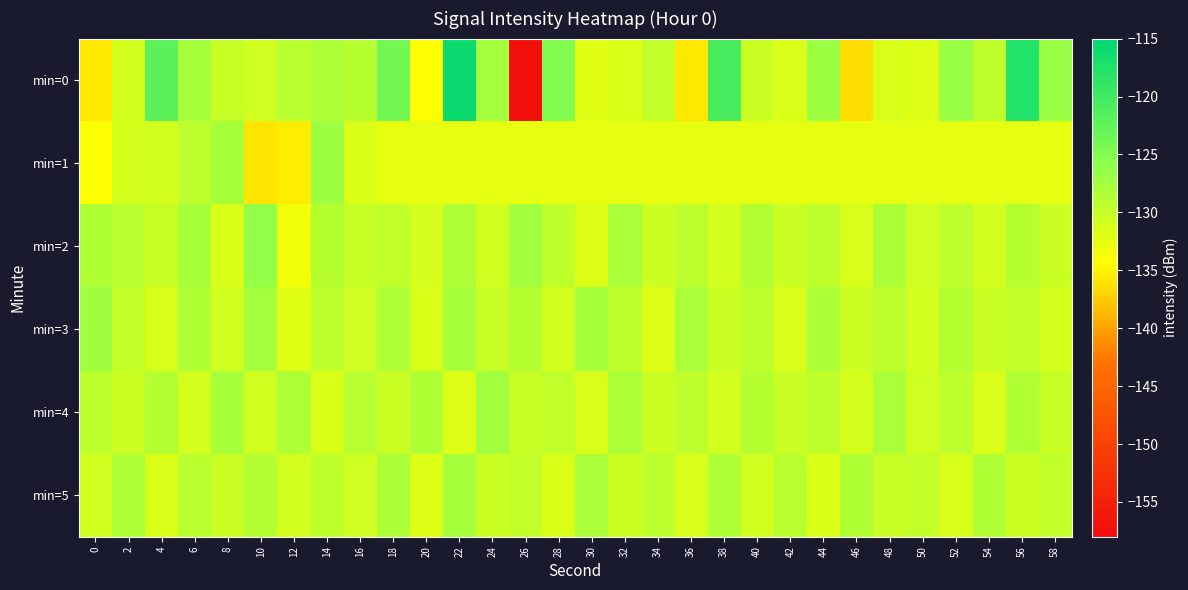

Reading right to left, what are all the values shown in this chart?

min=0: 58=-126.6	56=-117.9	54=-129.6	52=-126.7	50=-132.0	48=-131.4	46=-136.4	44=-127.0	42=-131.6	40=-130.4	38=-120.6	36=-135.8	34=-129.8	32=-131.6	30=-132.0	28=-125.0	26=-157.6	24=-127.4	22=-116.0	20=-134.4	18=-123.9	16=-128.9	14=-128.3	12=-129.1	10=-130.6	8=-130.0	6=-127.6	4=-121.9	2=-131.1	0=-135.8
min=1: 58=-132.5	56=-132.5	54=-132.5	52=-132.5	50=-132.5	48=-132.5	46=-132.5	44=-132.5	42=-132.5	40=-132.5	38=-132.5	36=-132.5	34=-132.5	32=-132.5	30=-132.5	28=-132.5	26=-132.5	24=-132.5	22=-132.5	20=-132.5	18=-132.5	16=-131.7	14=-127.0	12=-135.4	10=-135.9	8=-127.9	6=-129.4	4=-131.1	2=-131.3	0=-134.3
min=2: 58=-130.3	56=-128.8	54=-131.0	52=-129.4	50=-130.7	48=-128.2	46=-131.3	44=-129.6	42=-130.4	40=-128.7	38=-131.1	36=-129.3	34=-130.5	32=-128.1	30=-131.8	28=-129.5	26=-127.3	24=-130.8	22=-128.4	20=-131.2	18=-129.7	16=-130.1	14=-128.9	12=-133.4	10=-126.3	8=-131.5	6=-127.8	4=-130.2	2=-129.1	0=-128.5
min=3: 58=-131.2	56=-129.7	54=-130.3	52=-128.9	50=-131.0	48=-129.4	46=-130.6	44=-128.2	42=-131.3	40=-129.6	38=-130.4	36=-128.1	34=-131.8	32=-129.5	30=-127.6	28=-131.0	26=-128.8	24=-130.2	22=-127.9	20=-131.6	18=-128.4	16=-130.7	14=-129.3	12=-132.1	10=-127.5	8=-130.9	6=-128.6	4=-131.4	2=-129.8	0=-127.2
min=4: 58=-130.2	56=-128.5	54=-131.5	52=-129.3	50=-130.7	48=-128.1	46=-131.2	44=-129.6	42=-130.3	40=-128.8	38=-131.0	36=-129.4	34=-130.6	32=-128.2	30=-131.4	28=-129.7	26=-130.1	24=-127.4	22=-131.8	20=-128.6	18=-130.3	16=-129.1	14=-131.5	12=-128.4	10=-130.8	8=-127.9	6=-131.2	4=-128.7	2=-130.5	0=-129.3
min=5: 58=-129.7	56=-130.5	54=-128.6	52=-131.4	50=-129.9	48=-130.2	46=-128.5	44=-131.7	42=-129.1	40=-130.9	38=-128.4	36=-131.3	34=-129.4	32=-130.6	30=-128.0	28=-131.5	26=-129.8	24=-130.3	22=-127.6	20=-131.9	18=-128.2	16=-130.7	14=-129.5	12=-131.1	10=-128.7	8=-130.4	6=-129.2	4=-131.6	2=-128.3	0=-130.8